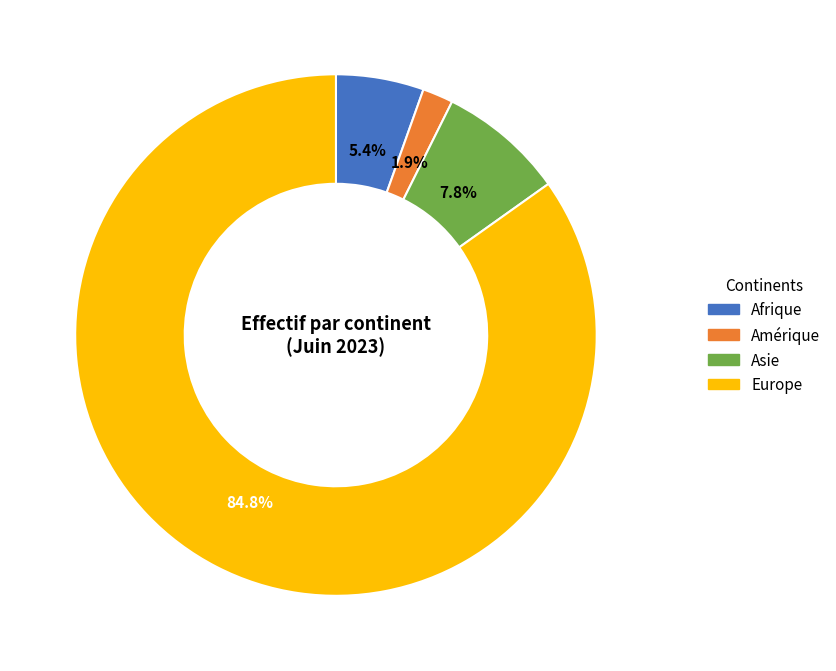

Is it true that Afrique is 18% of the pie?

False